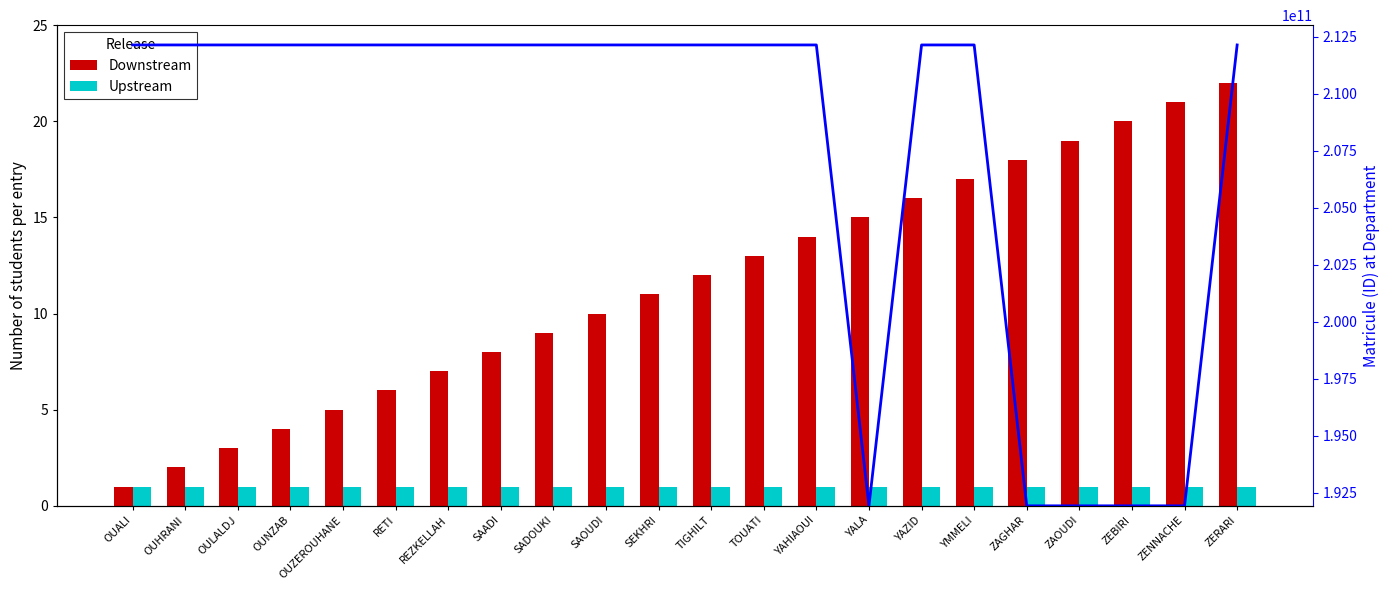

Which label corresponds to the largest value in the chart?

YAHIAOUI